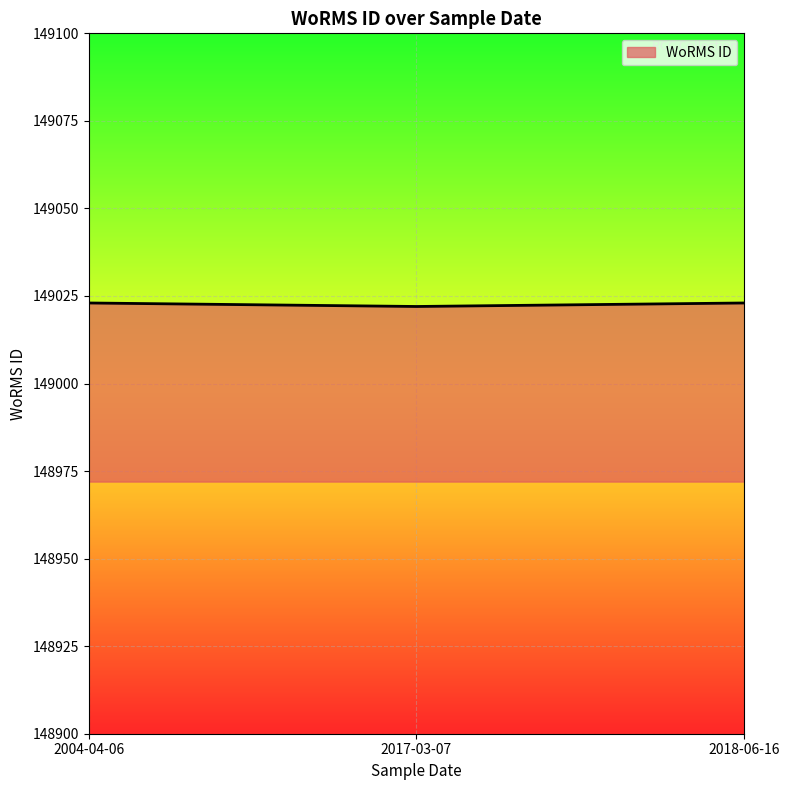

Does the chart display data point markers on the line(s)?

No